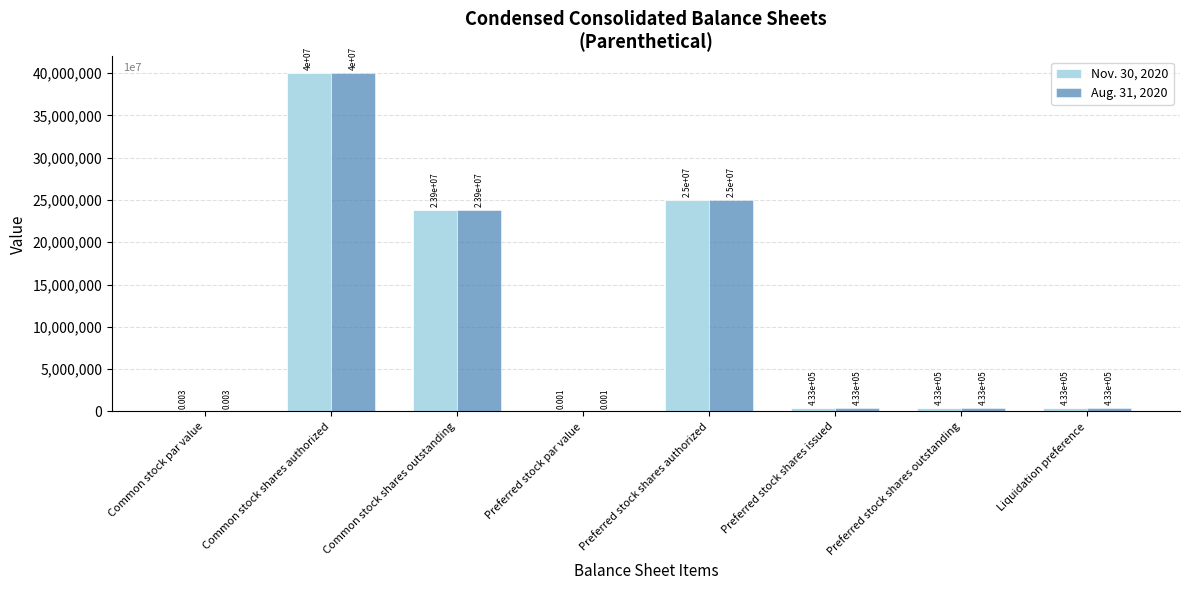

How many categories are shown in the chart?

8